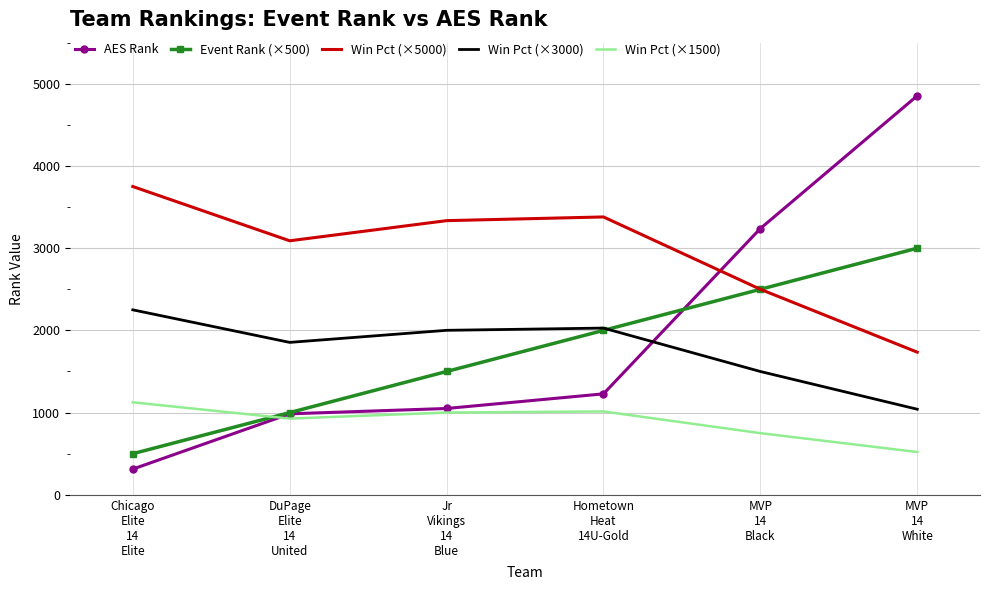

At Jr
Vikings
14
Blue, list the series in order from smallest to largest.

Win Pct (×1500), AES Rank, Event Rank (×500), Win Pct (×3000), Win Pct (×5000)